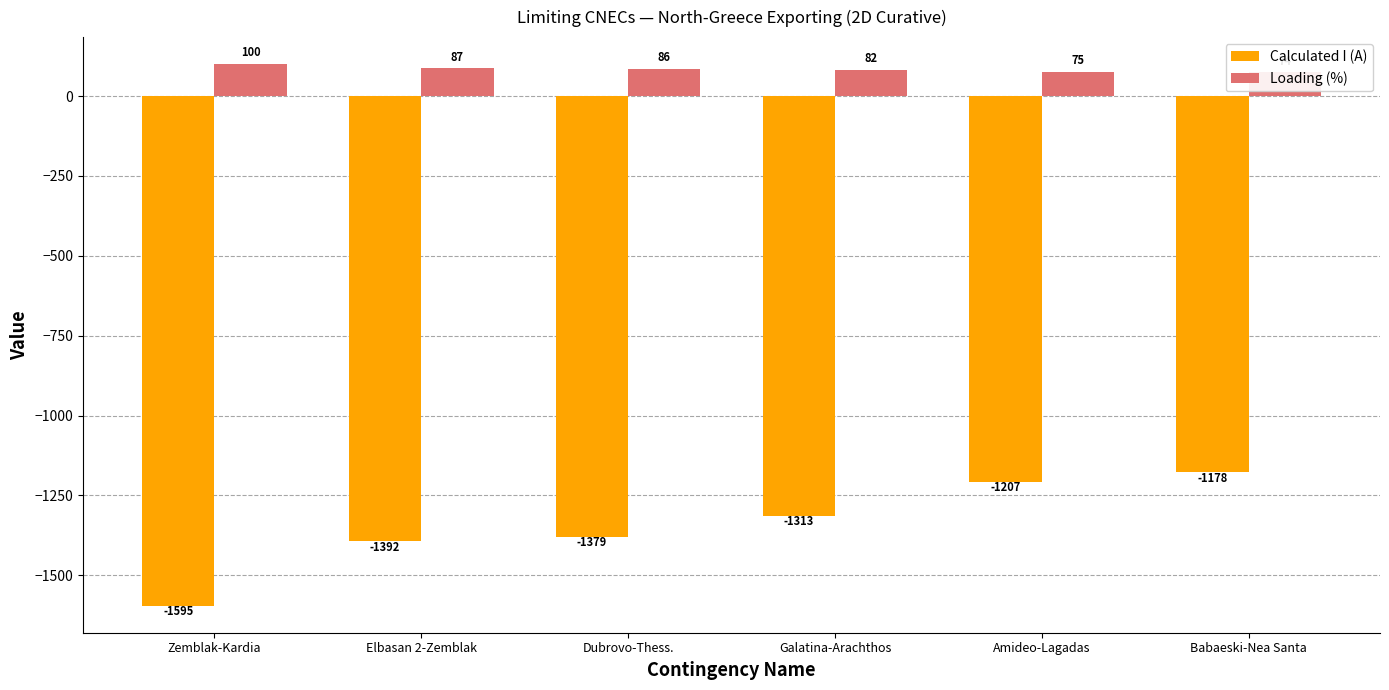

What is the label of the 6th bar from the right?

Zemblak-Kardia